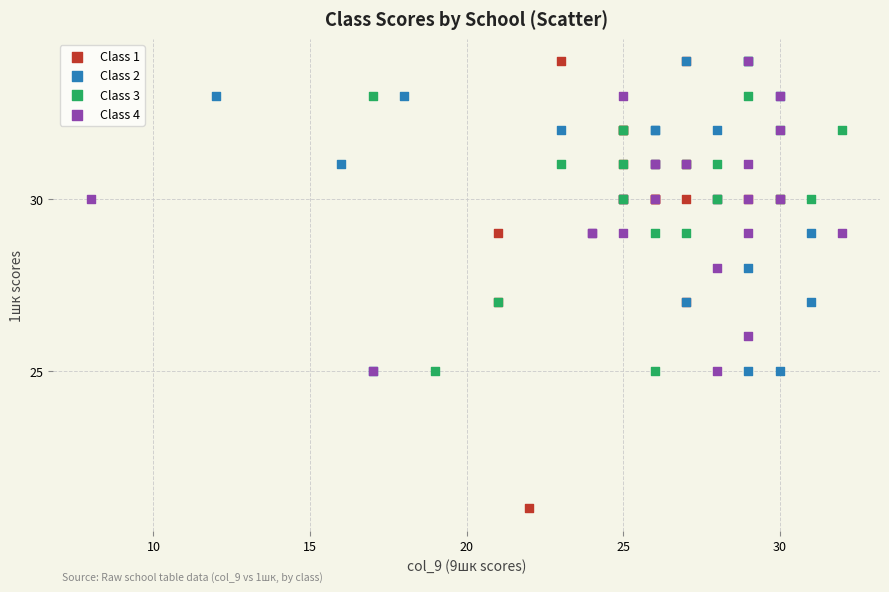

Which series has the largest Y range (max minus min)?

Class 1